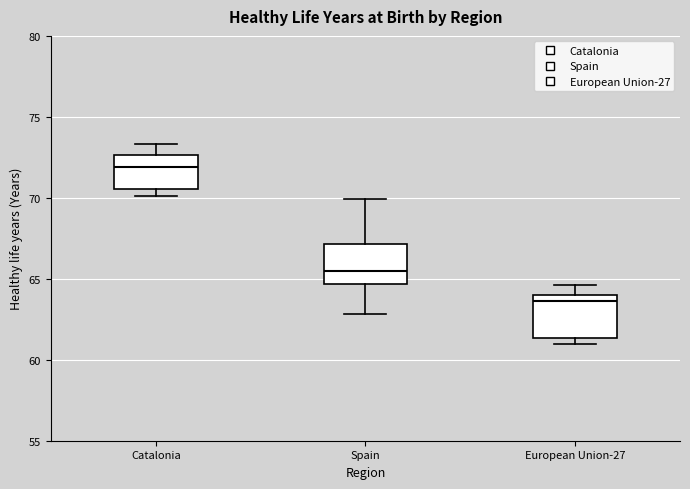

Which box has the lowest median line?

European Union-27